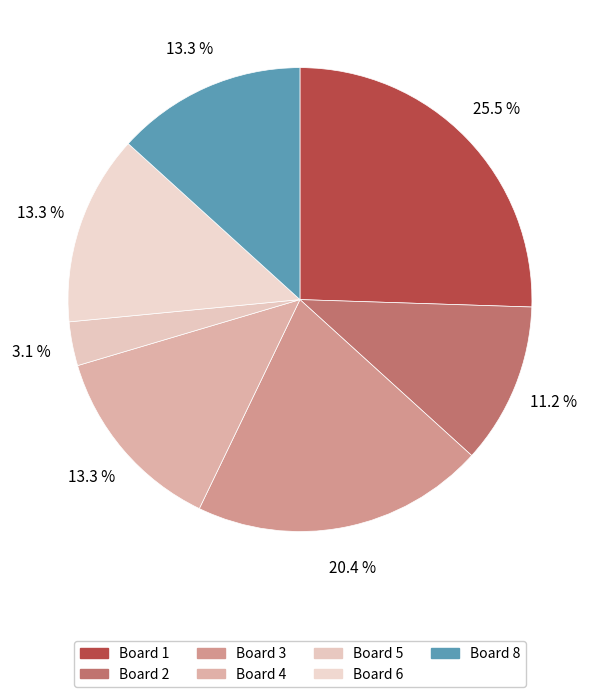

Count the number of slices in the pie.

7